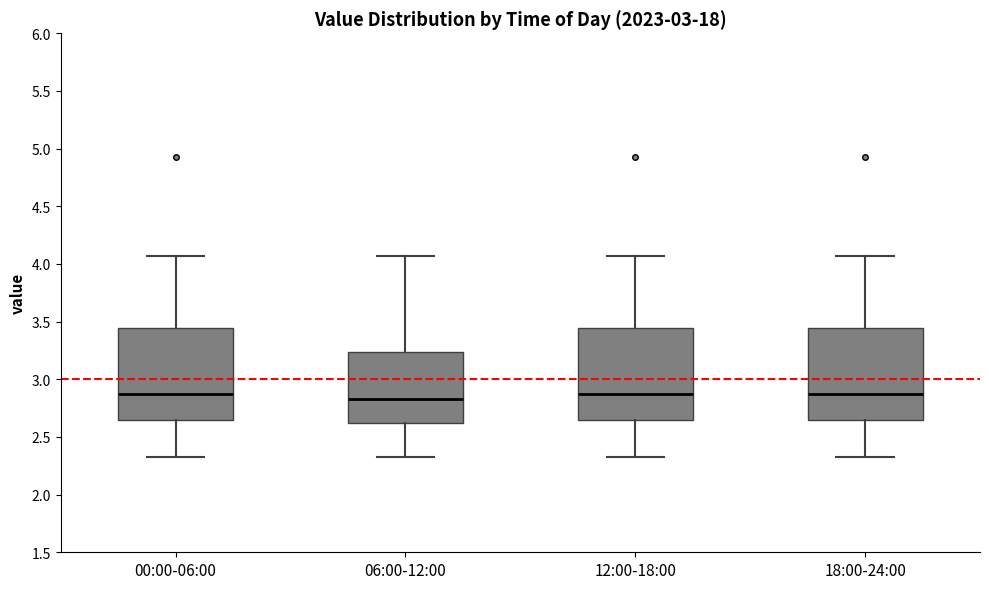

Reading left to right, read every box against the y-axis: the position of its median line, the range the box covers, and the ends of its whiskers. The values are not printed on the chart, so give them approximately, as read against the axis.

00:00-06:00: median 2.90, box 2.65 to 3.45, whiskers 2.35 to 4.05
06:00-12:00: median 2.85, box 2.60 to 3.25, whiskers 2.35 to 4.05
12:00-18:00: median 2.90, box 2.65 to 3.45, whiskers 2.35 to 4.05
18:00-24:00: median 2.90, box 2.65 to 3.45, whiskers 2.35 to 4.05